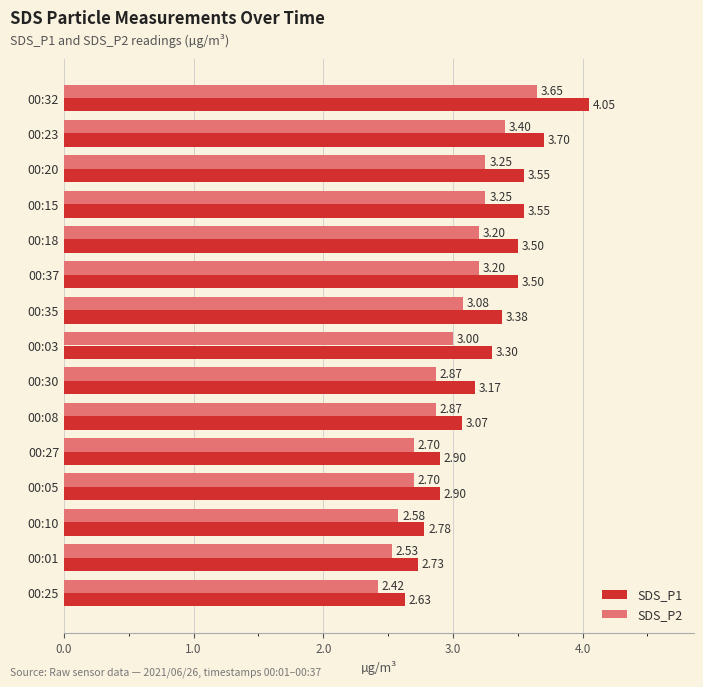

What are all the series names shown in the legend?

SDS_P1, SDS_P2